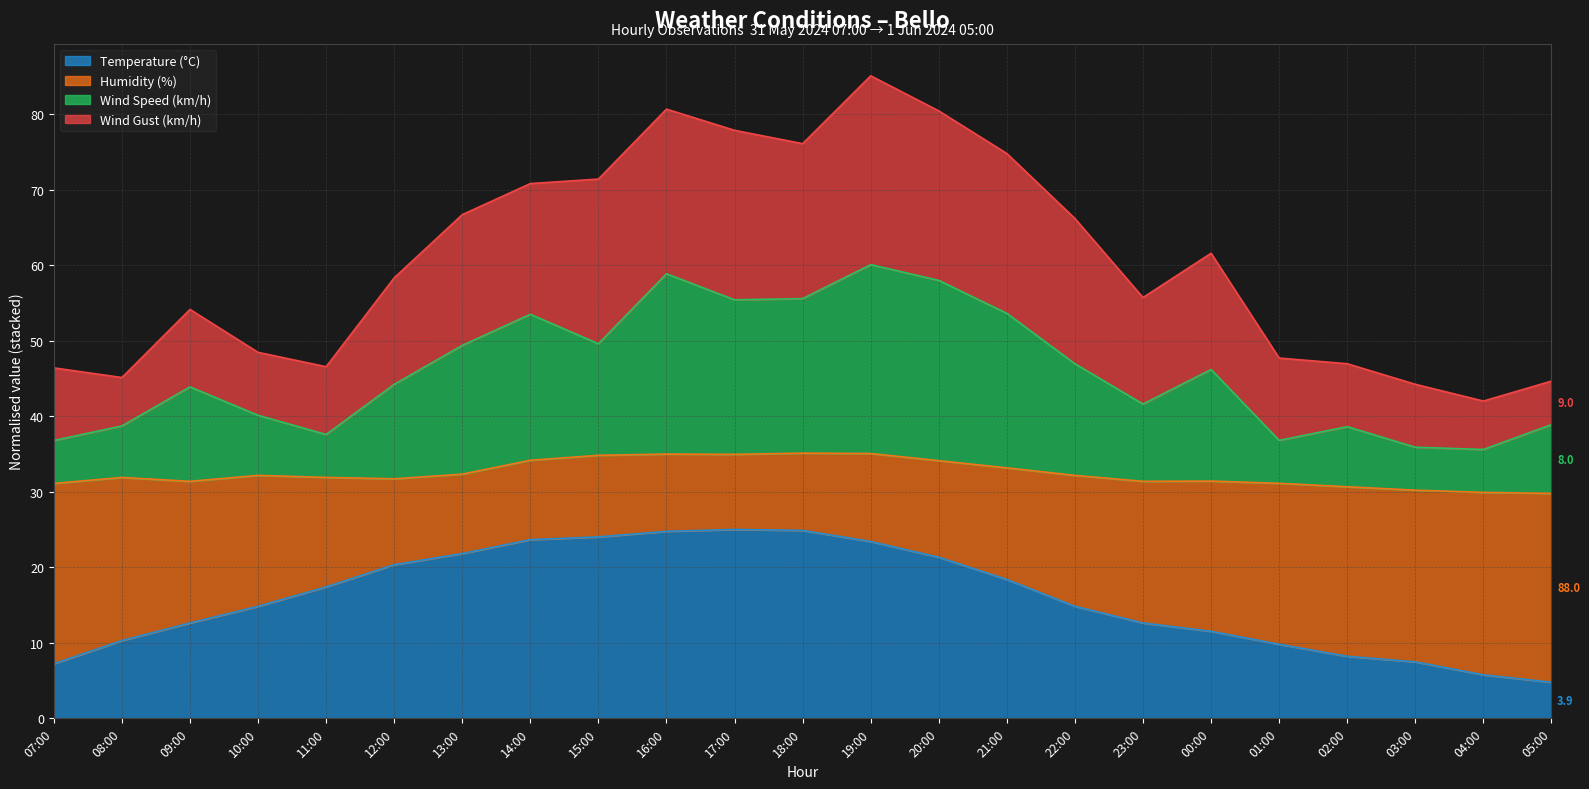

Which series has the largest range (max minus min)?

Wind Speed (km/h)